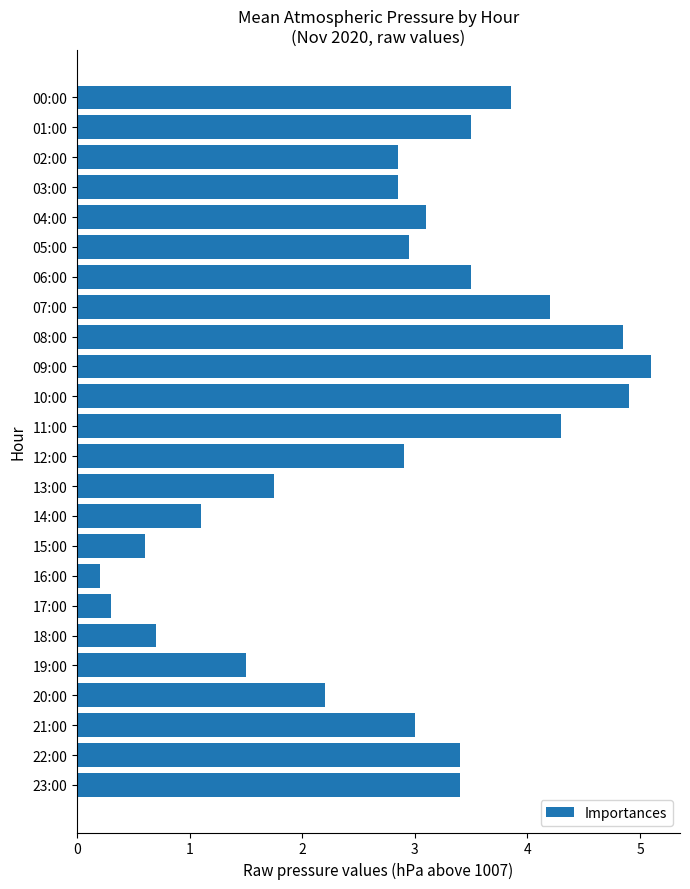

What is the difference between the maximum and minimum values?

4.9